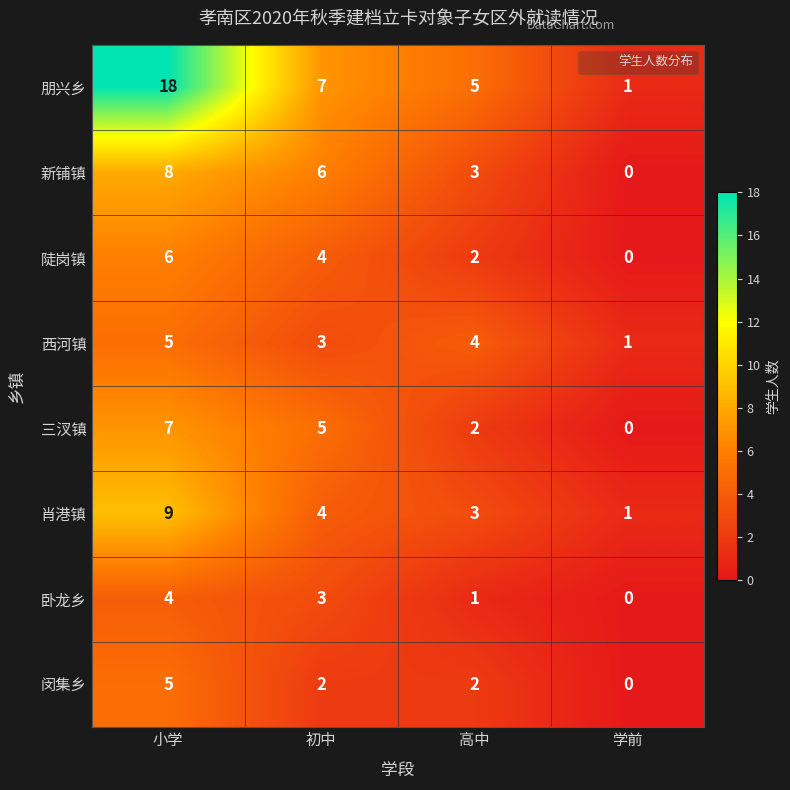

Which series has the widest spread of values?

朋兴乡